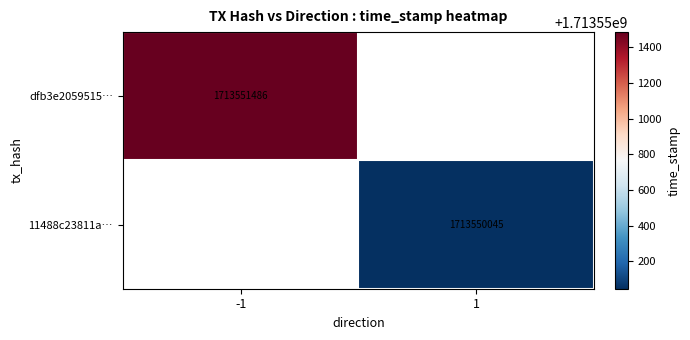

True or false: 11488c23811a… has a value of 2464558261 at 1.

False